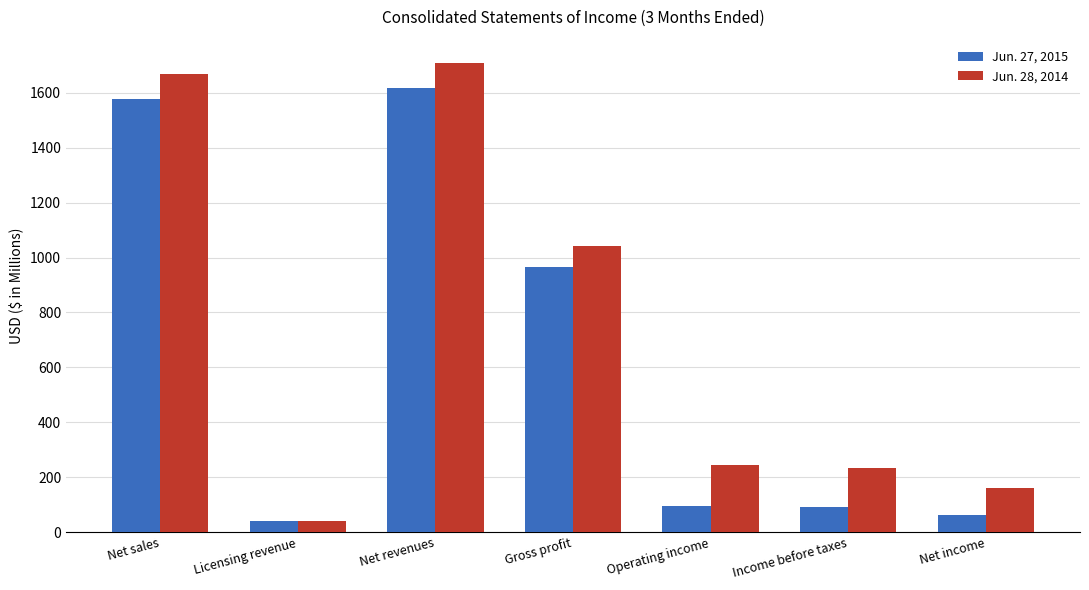

Is the value of Jun. 27, 2015 at Net income greater than the value of Jun. 28, 2014 at Licensing revenue?

Yes